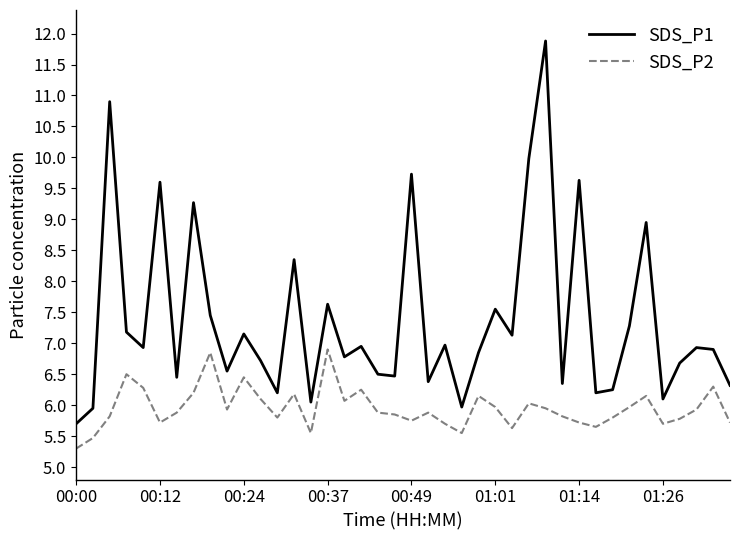

Which series has the largest total across all categories?

SDS_P1